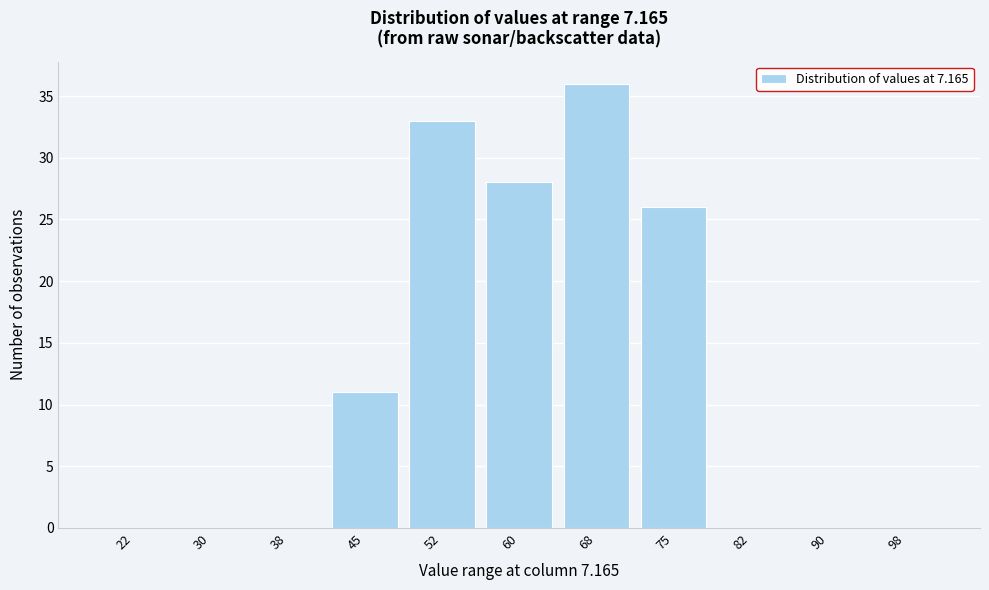

Reading right to left, extract all data points from this chart.

98=0	90=0	82=0	75=26	68=36	60=28	52=33	45=11	38=0	30=0	22=0